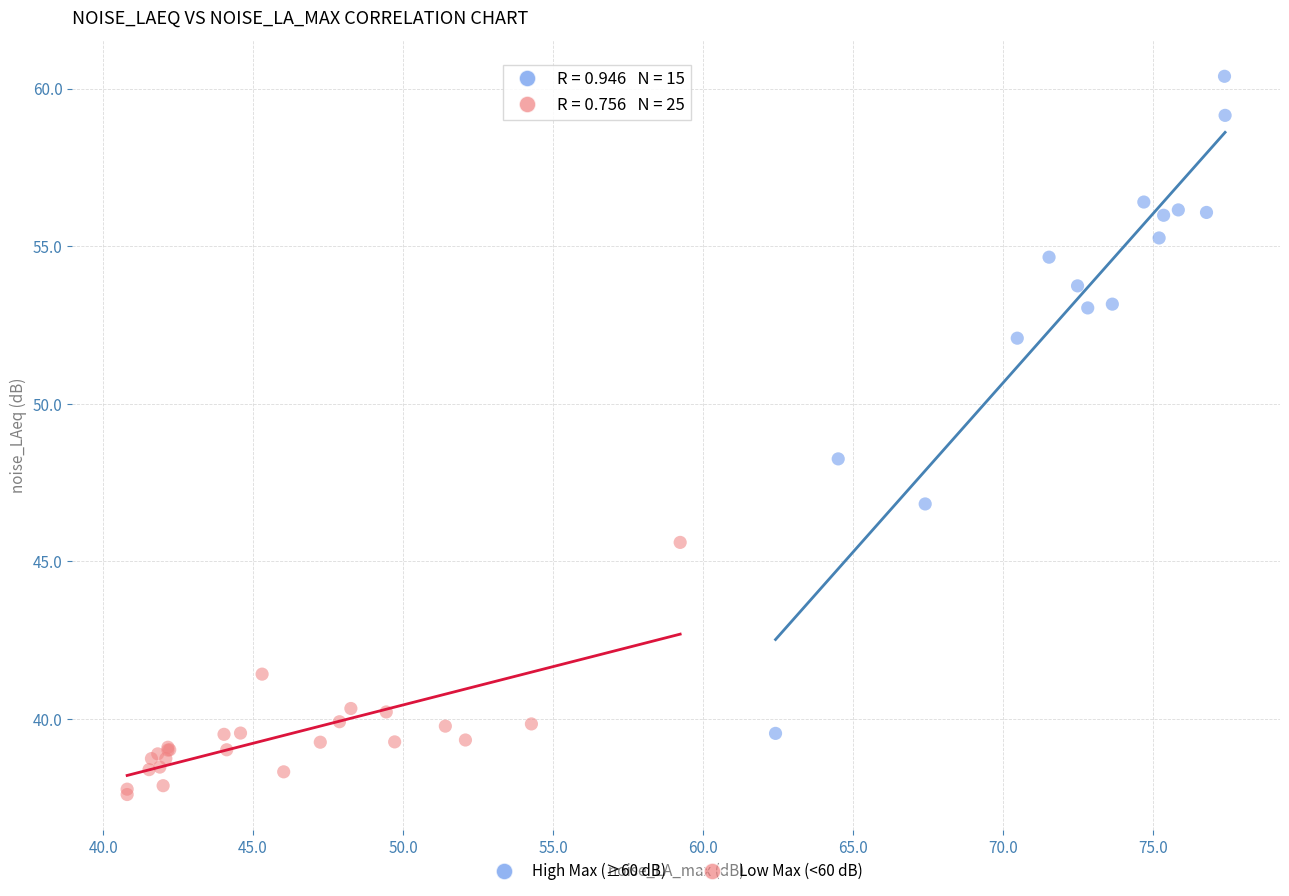

Which series contains the highest Y value?

High Max (≥60 dB)